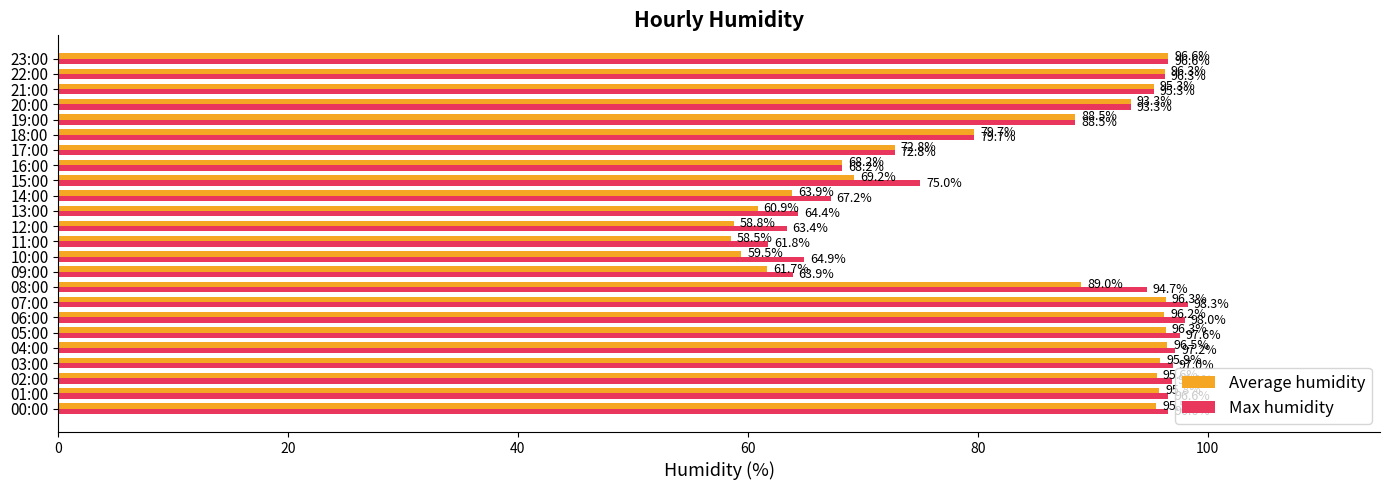

At which label does Max humidity reach its peak?

07:00